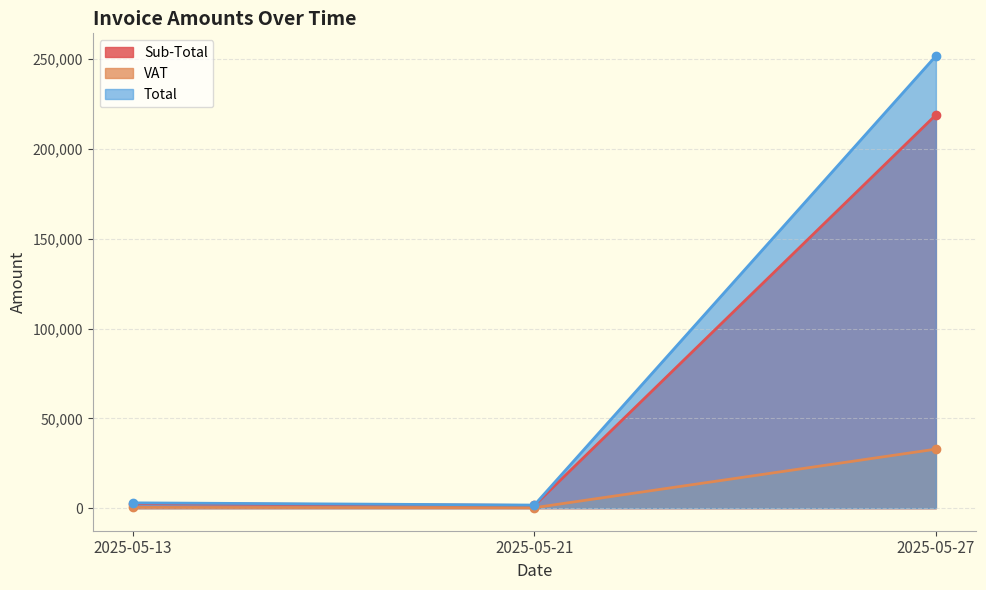

Reading left to right, extract all data points from this chart.

Sub-Total: 2550.0	1472.2	218987.9
VAT: 382.5	220.8	32848.2
Total: 2932.5	1693.0	251836.1